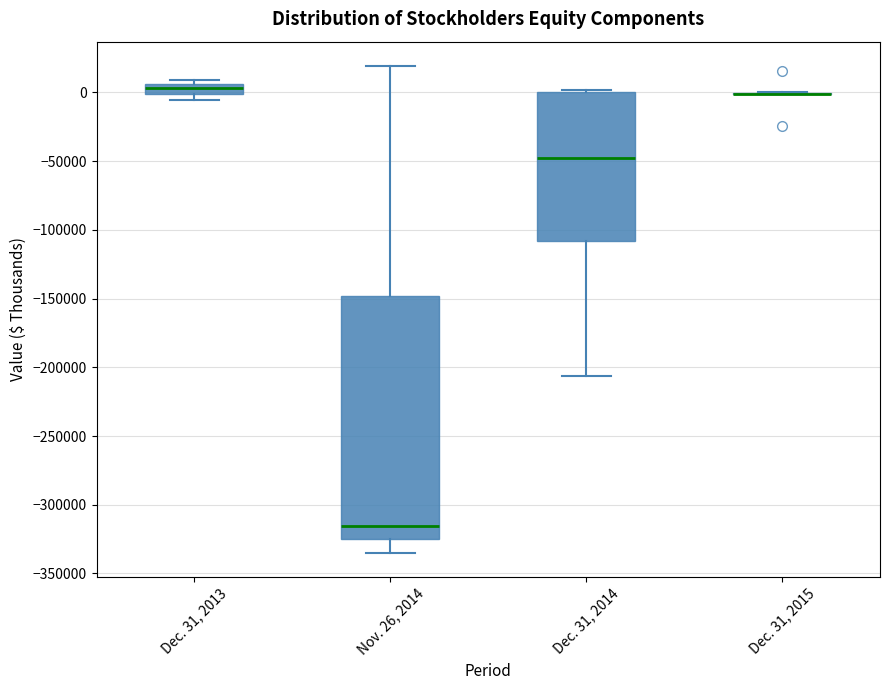

Which box is the tallest, from its lower edge to its upper edge?

Nov. 26, 2014